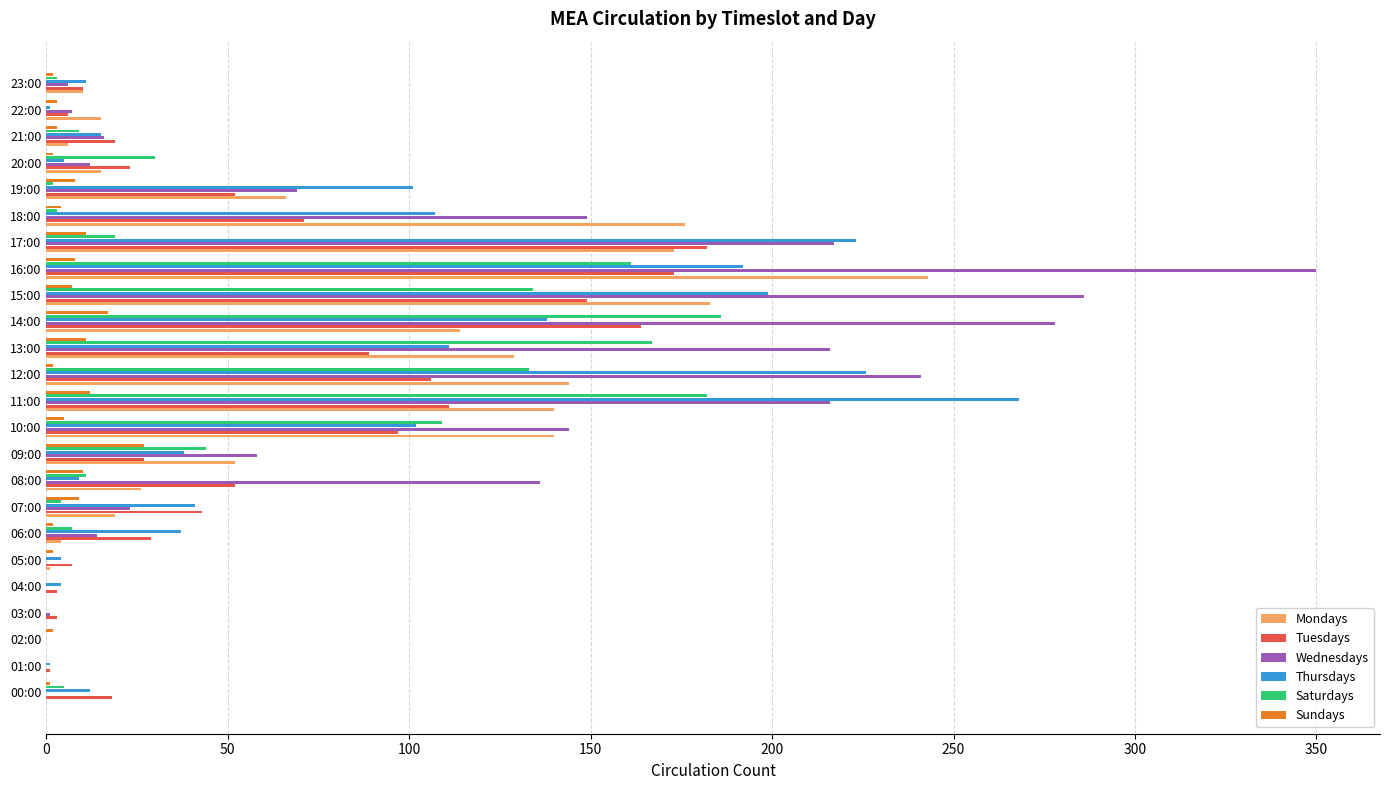

Between 13:00 and 20:00, which series saw the biggest shift?

Wednesdays